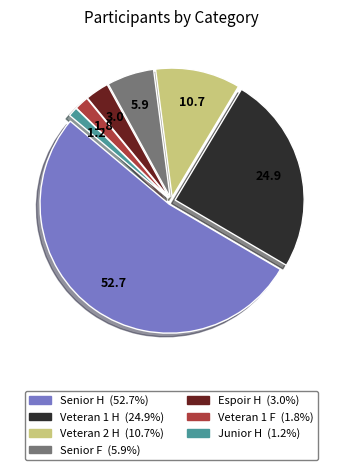

Count the number of slices in the pie.

7